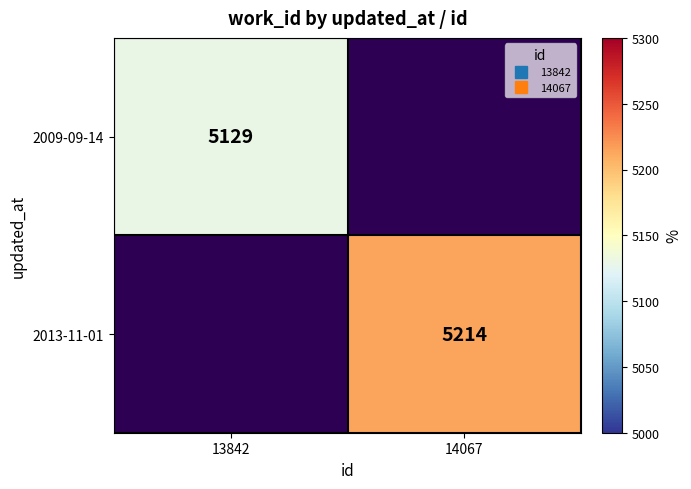

Where is 2009-09-14 nearest to the value 5129?

13842